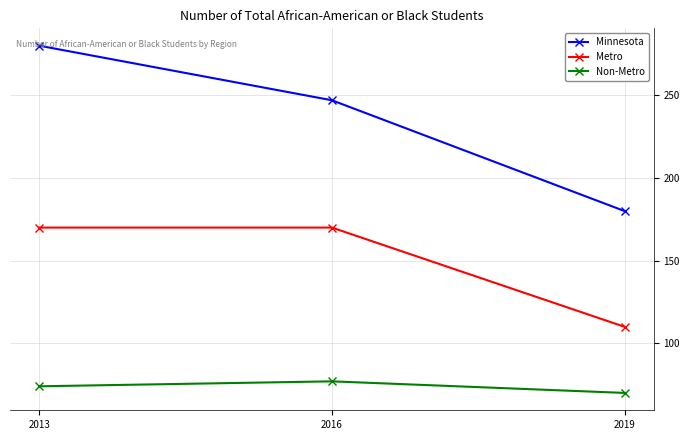

At which category is the sum across all series the highest?

2013